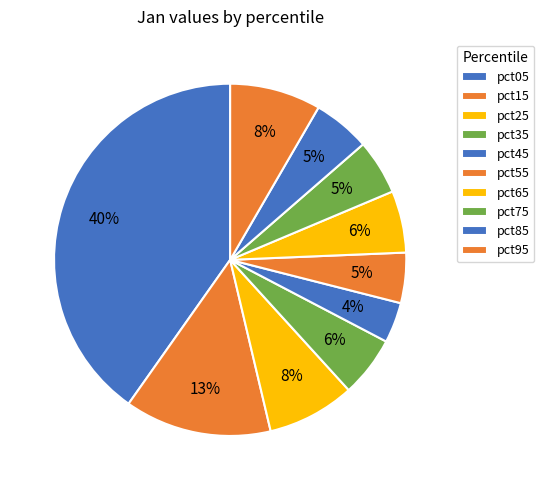

To the nearest percent, what is the average slice percentage?

10%